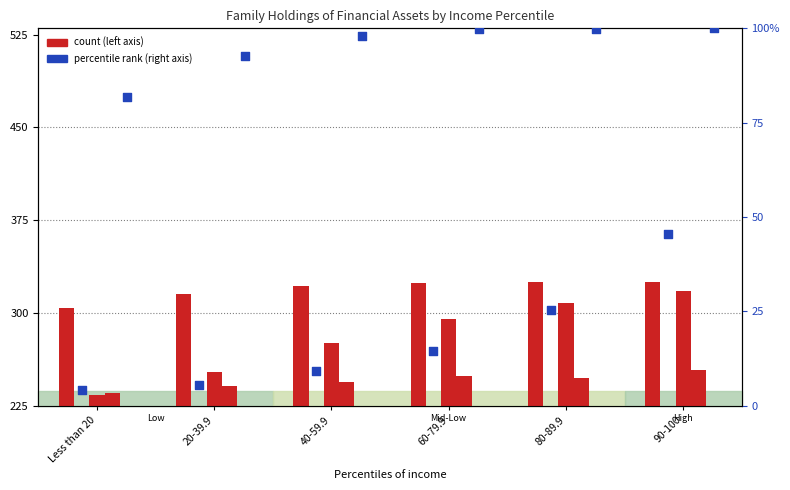

At which category is the sum across all series the highest?

90-100